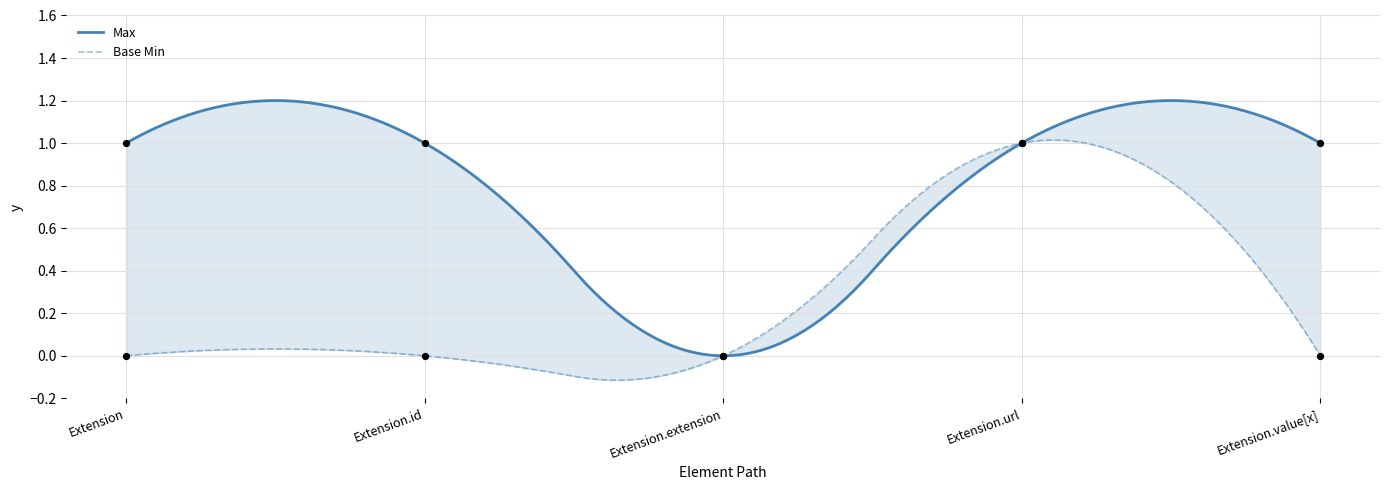

Which series contains the lowest Y value?

Max